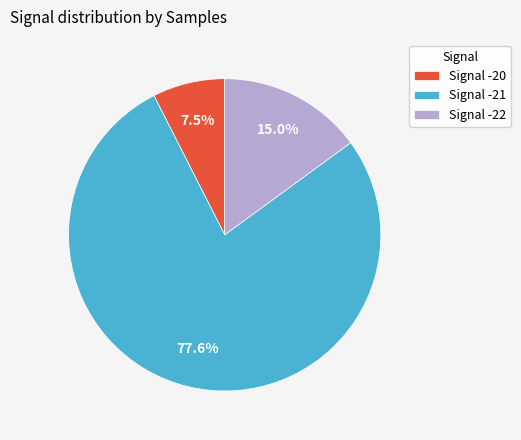

Approximately how many times larger is the value at Signal -22 compared to Signal -20?

2.0